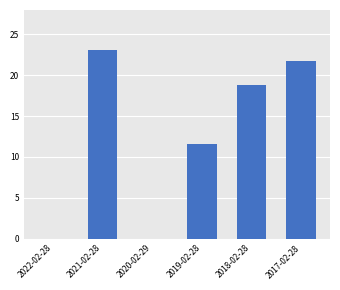

True or false: the data shows 11.6 at 2019-02-28.

True